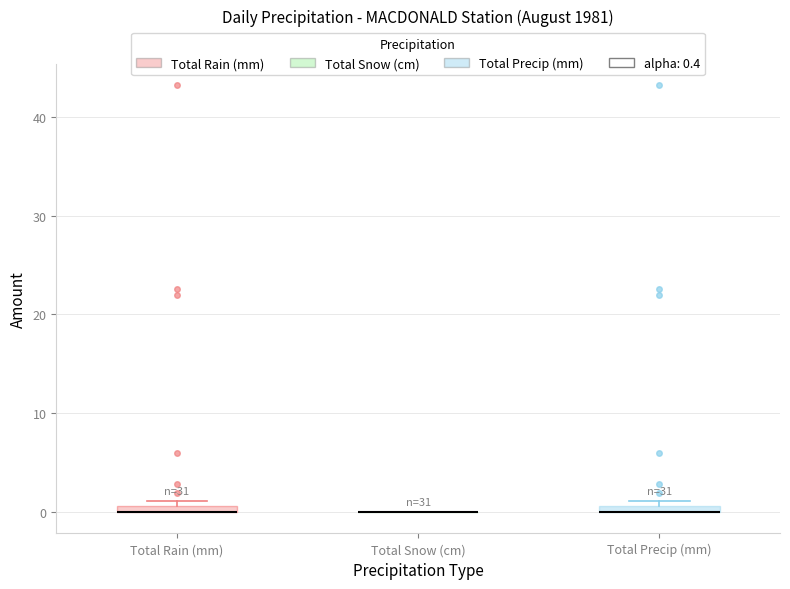

Where is the upper edge of the box for Total Rain (mm) on the y-axis? The values are not printed on the chart, so give them approximately, as read against the axis.

1